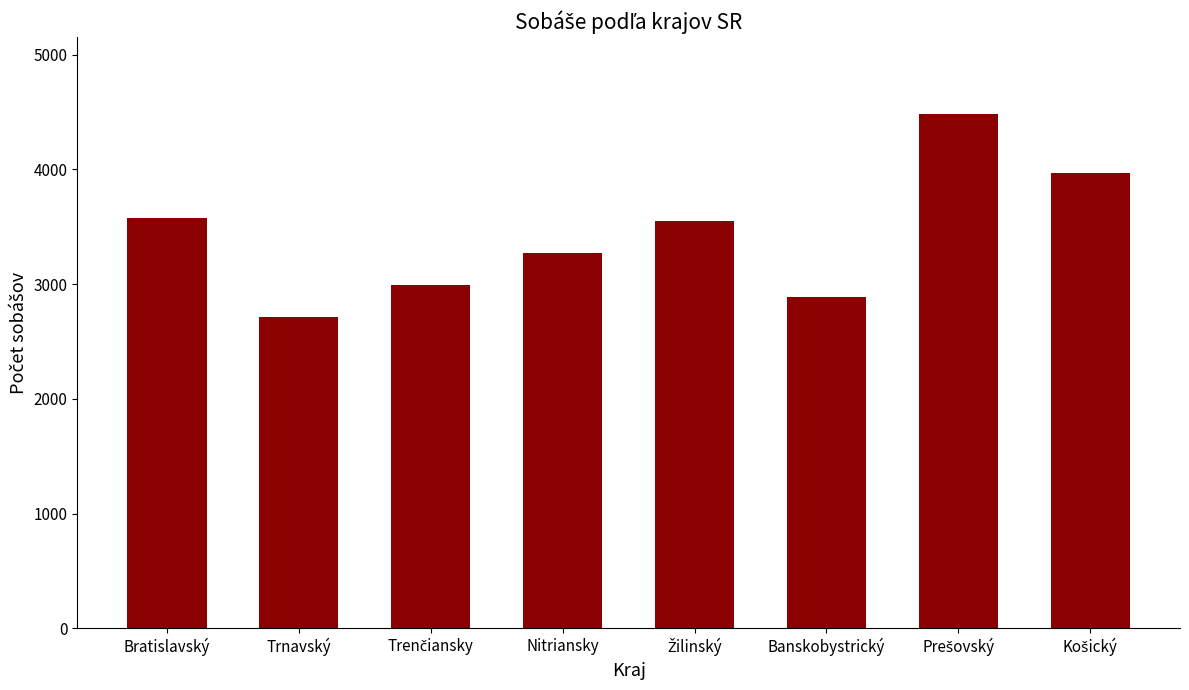

What is the difference between the values at Nitriansky and Bratislavský?

304